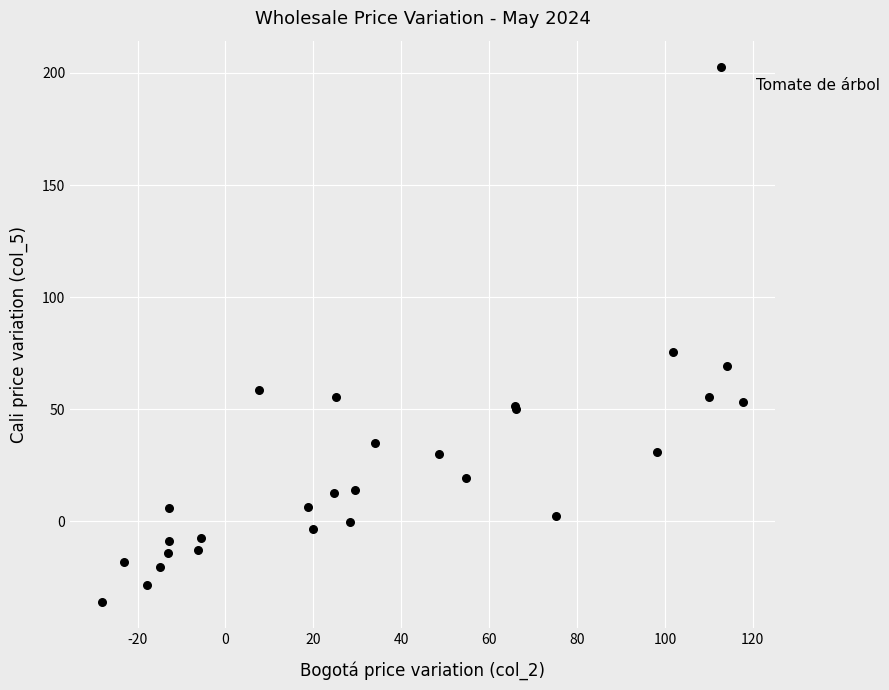

What Y value in the scatter plot is closest to 83?

75.4